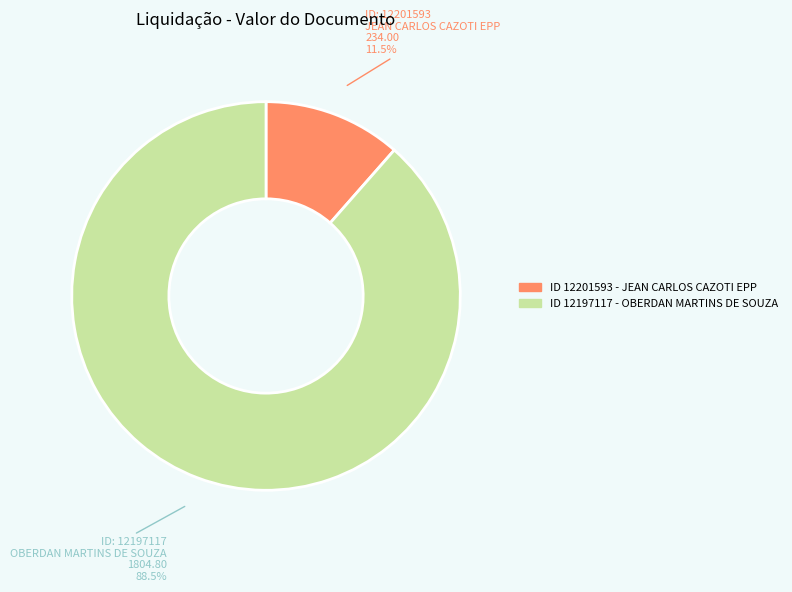

How many slices are in this pie chart?

2